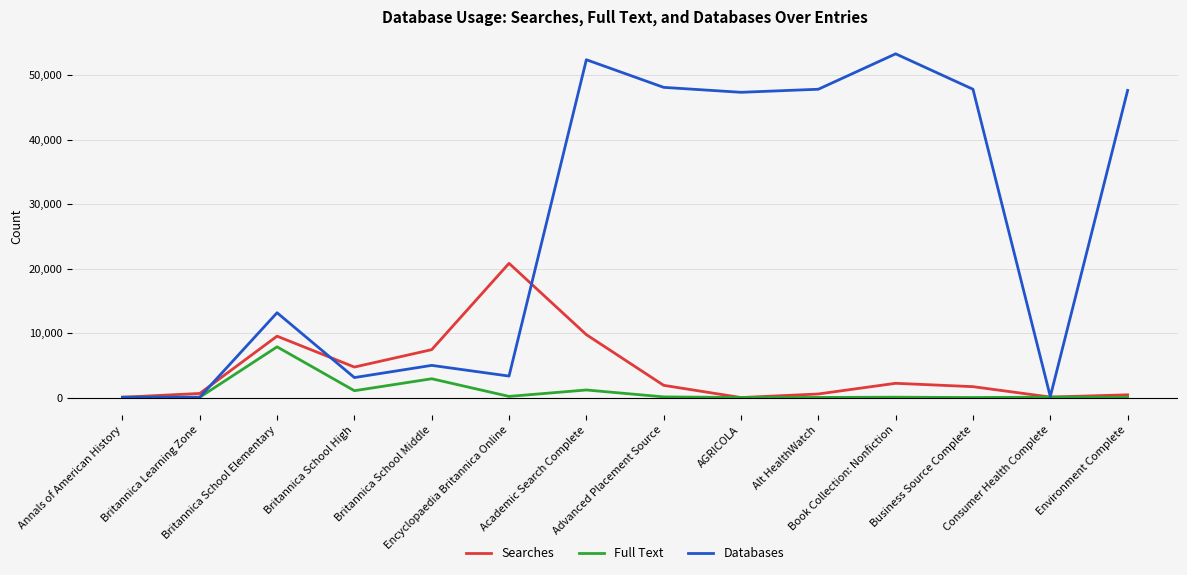

In Full Text, how many points are lower than both neighbors (excluding endpoints)?

5